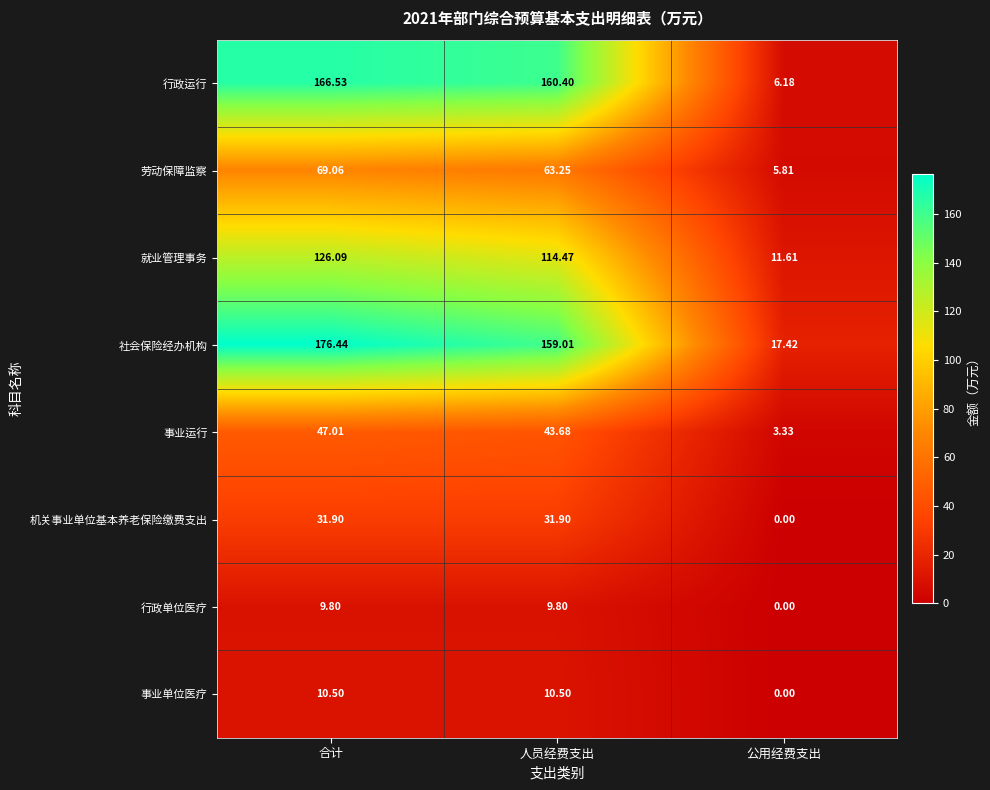

What is the difference between the highest and lowest values at 人员经费支出?

150.6